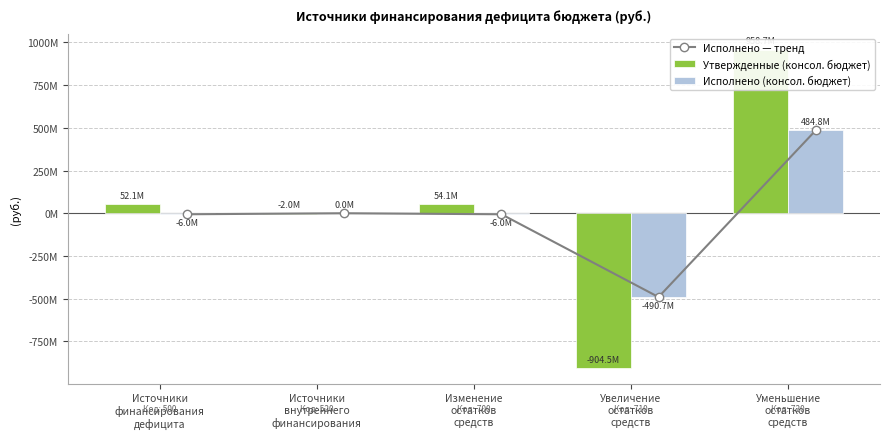

How many groups of bars are there?

5